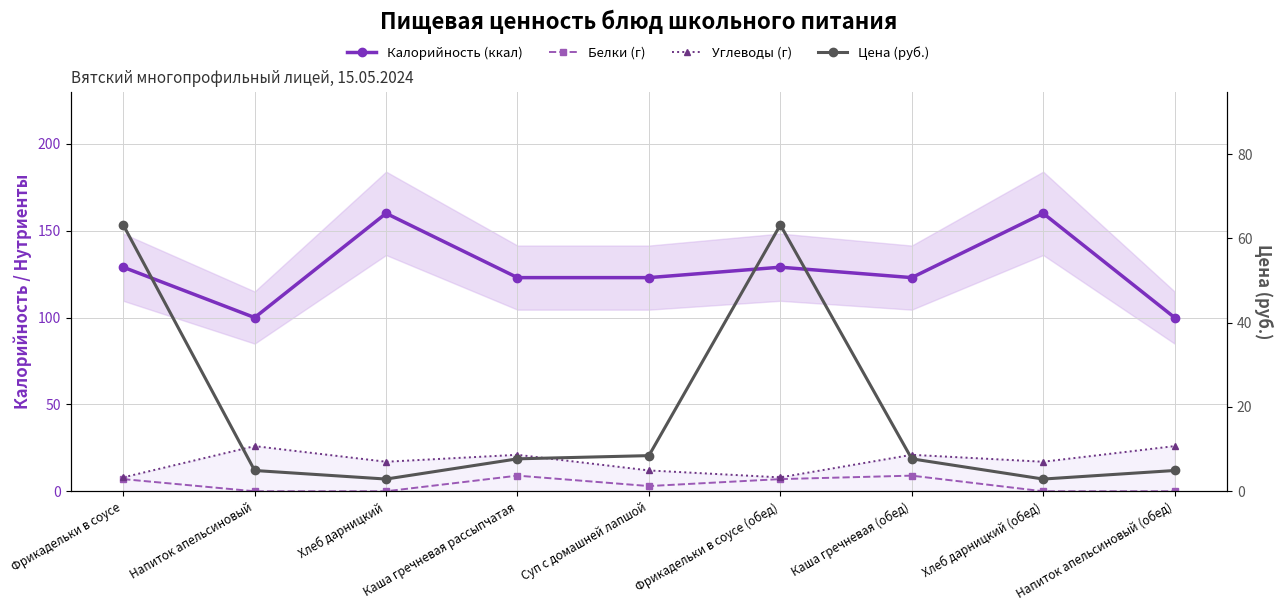

At which category is the sum across all series the highest?

Фрикадельки в соусе